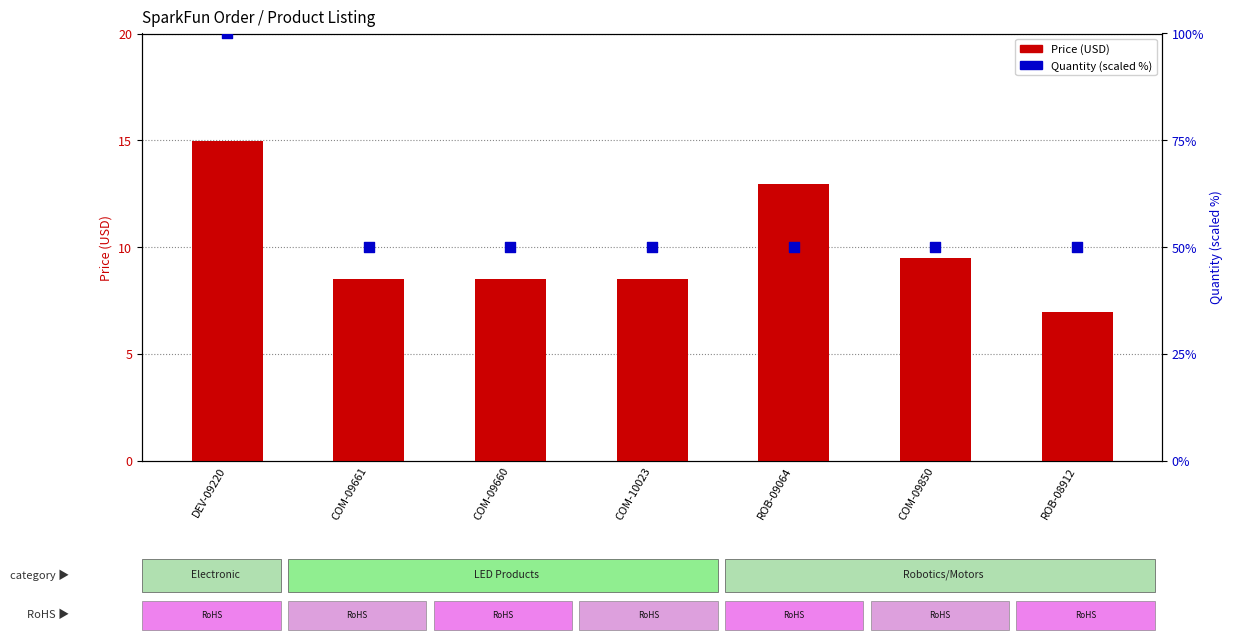

Which series reaches the maximum Y coordinate?

Quantity (scaled %)